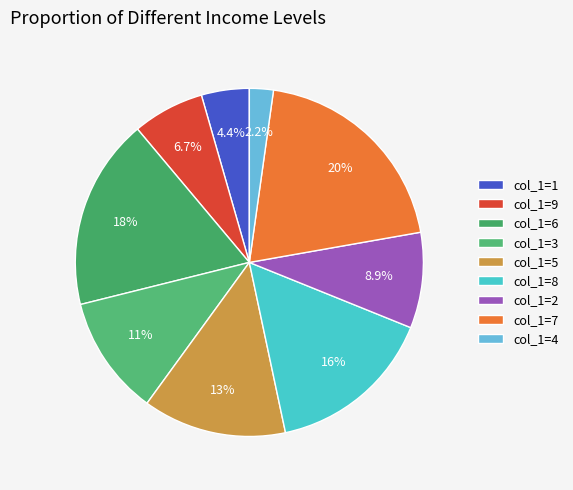

Which slice is the smallest?

col_1=4